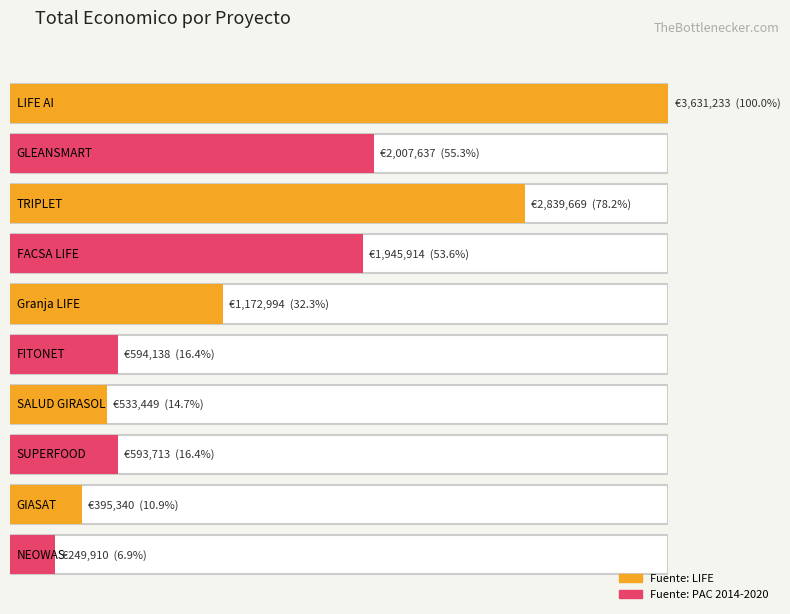

Does the chart contain stacked bars?

No